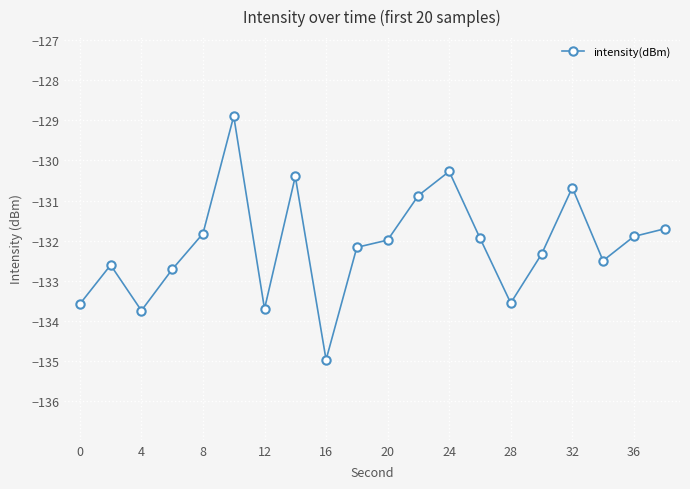

What is the average value?

-132.1